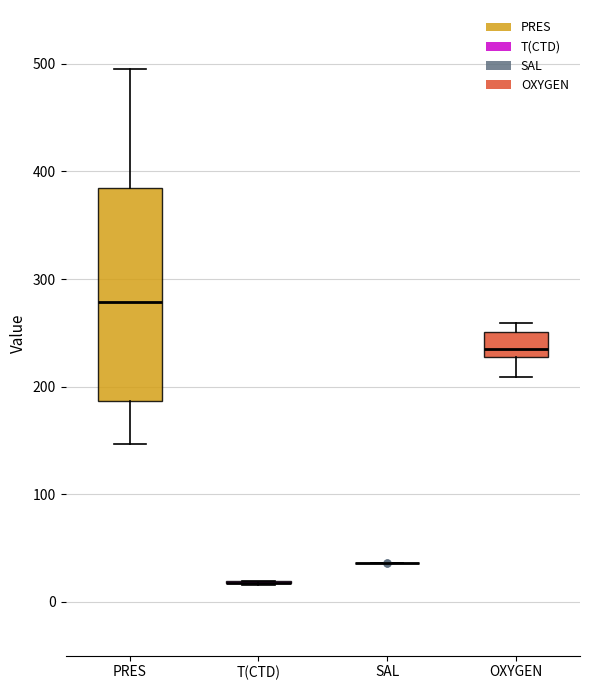

Reading left to right, read every box against the y-axis: the position of its median line, the range the box covers, and the ends of its whiskers. The values are not printed on the chart, so give them approximately, as read against the axis.

PRES: median 280, box 190 to 380, whiskers 150 to 500
T(CTD): box collapsed to a line at 20, whiskers 20 to 20
SAL: box collapsed to a line at 40, whiskers 40 to 40
OXYGEN: median 230 (just above the box's lower edge), box 230 to 250, whiskers 210 to 260